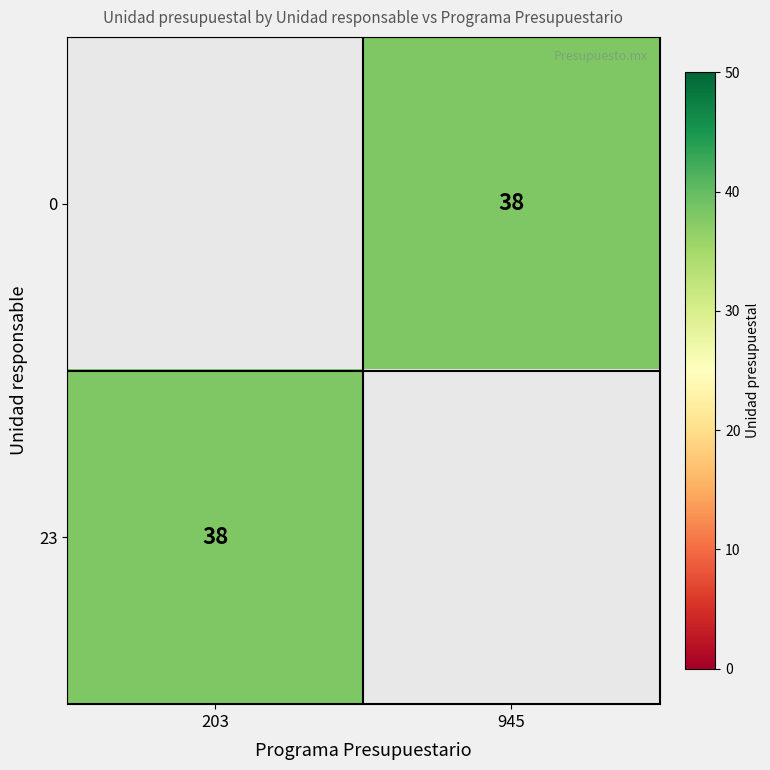

Rank the series by their maximum value, from highest to lowest.

0, 23